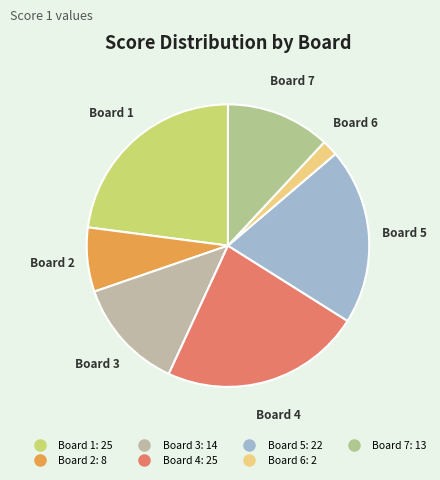

Combined, do Board 5 and Board 7 account for over 50%?

No